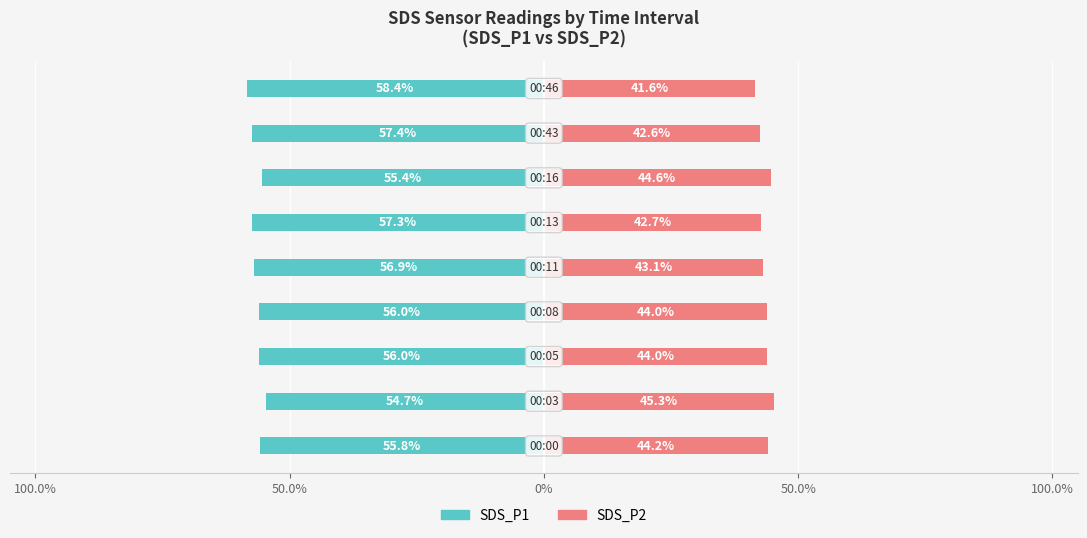

How many distinct data groups are displayed?

2